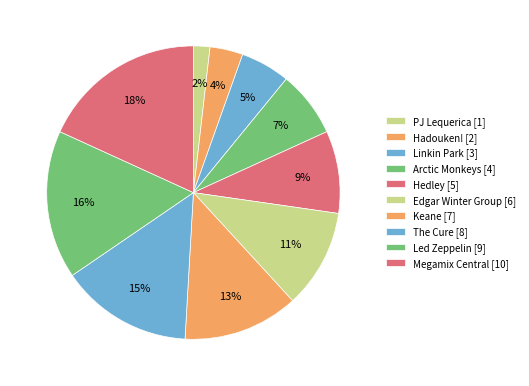

Is it true that Hadouken! is 11% of the pie?

False